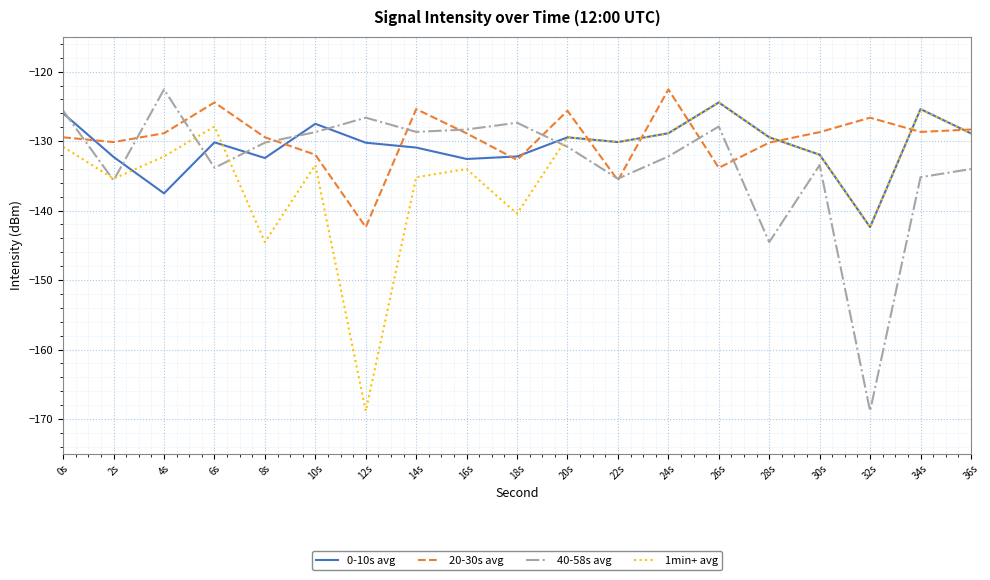

Which series has the largest range (max minus min)?

40-58s avg